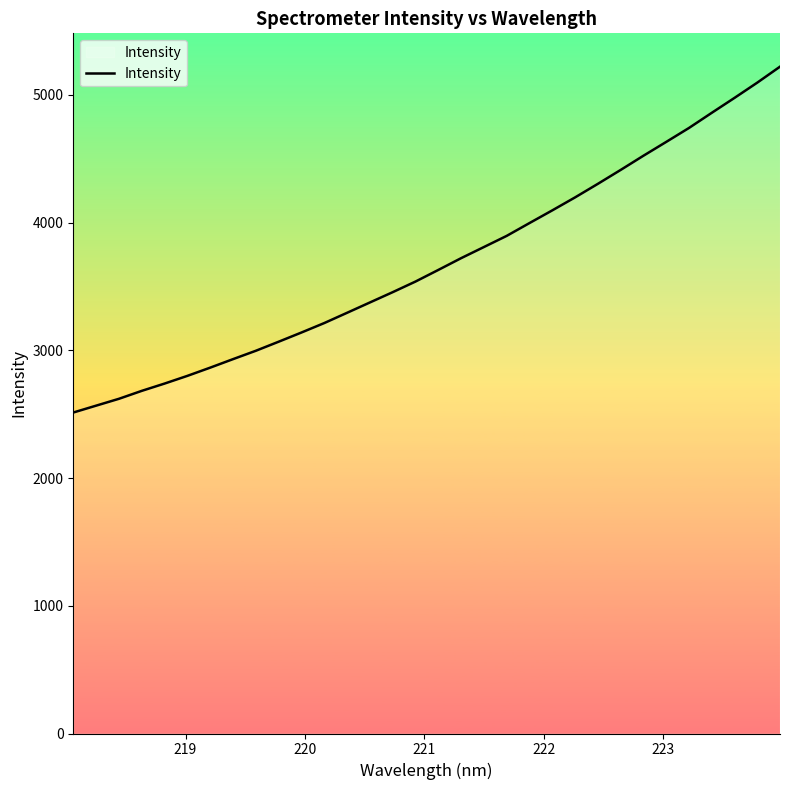

What is the difference between the maximum and minimum values?

2707.6